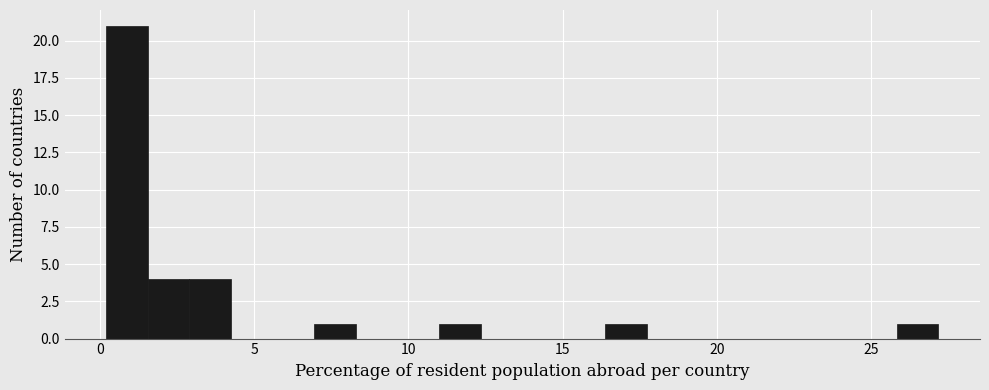

Read against the x-axis, roughly where is the centre of the tallest bar?

1.0